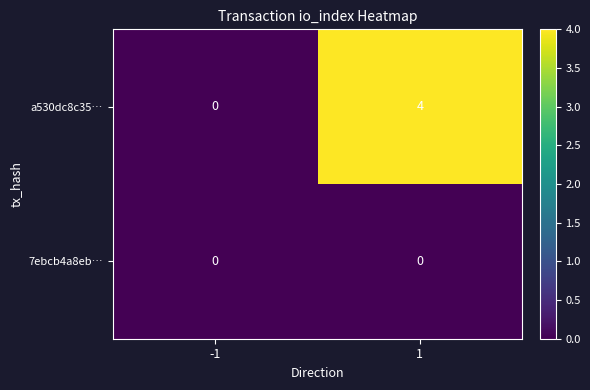

Which series changed the most between -1 and 1?

a530dc8c35…